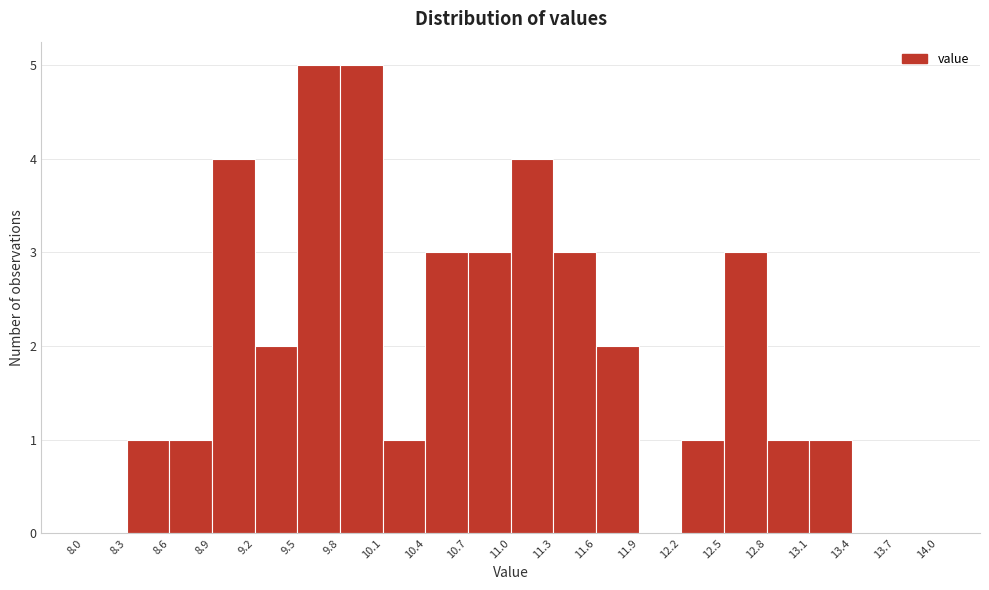

Reading left to right, list every bar in this chart as the range it spans on the x-axis followed by its height. The values are not printed on the chart, so give them approximately, as read against the axis.

8.0 to 8.3: 0
8.3 to 8.6: 1
8.6 to 8.9: 1
8.9 to 9.2: 4
9.2 to 9.5: 2
9.5 to 9.8: 5
9.8 to 10.1: 5
10.1 to 10.4: 1
10.4 to 10.7: 3
10.7 to 11.0: 3
11.0 to 11.3: 4
11.3 to 11.6: 3
11.6 to 11.9: 2
11.9 to 12.2: 0
12.2 to 12.5: 1
12.5 to 12.8: 3
12.8 to 13.1: 1
13.1 to 13.4: 1
13.4 to 13.7: 0
13.7 to 14.0: 0